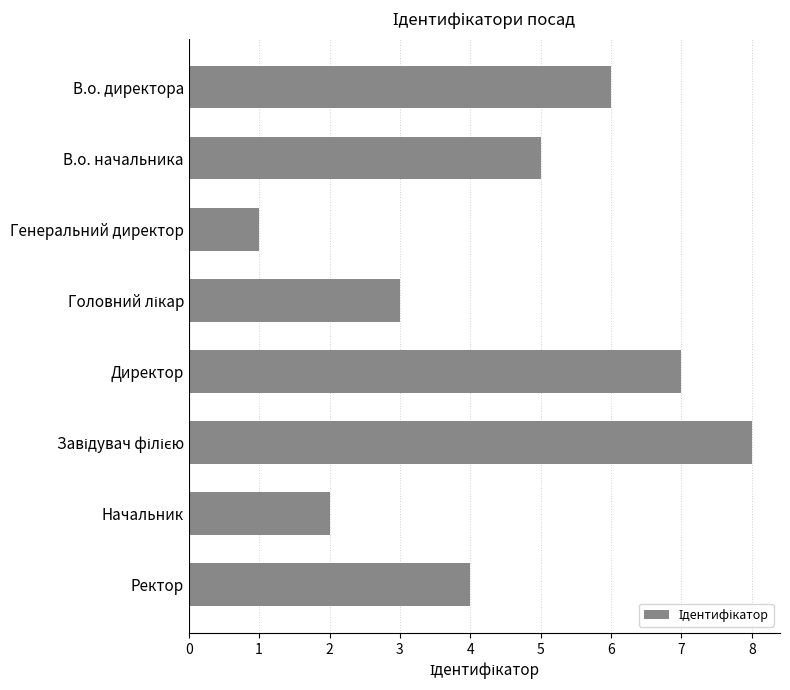

What position from the top is Начальник?

7